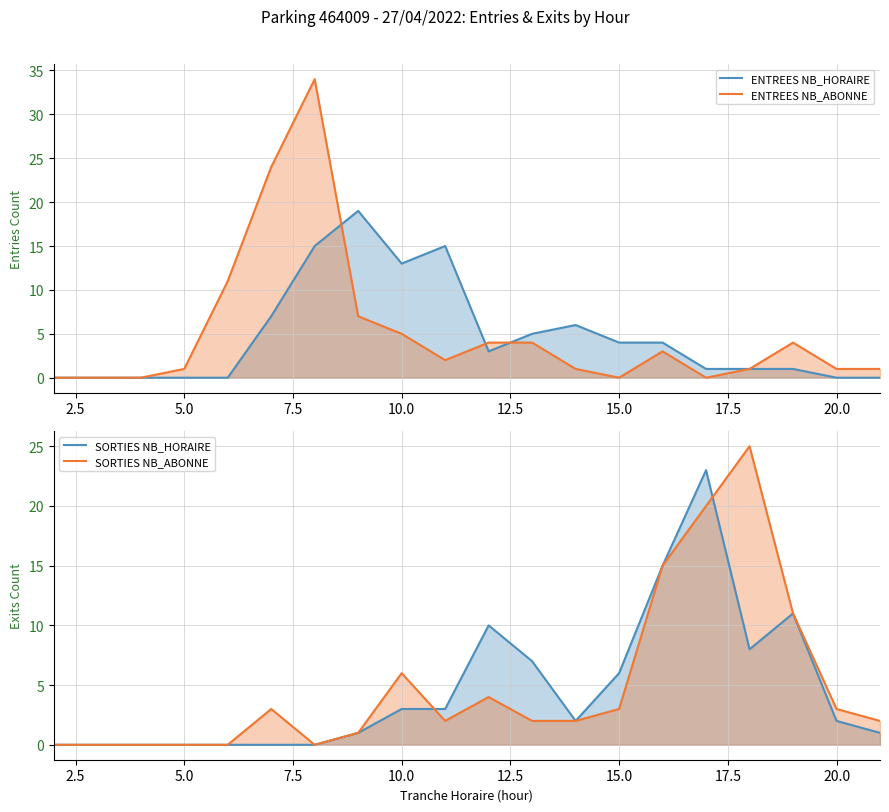

Read the ENTREES NB_HORAIRE value at 13, to the nearest 5.

5